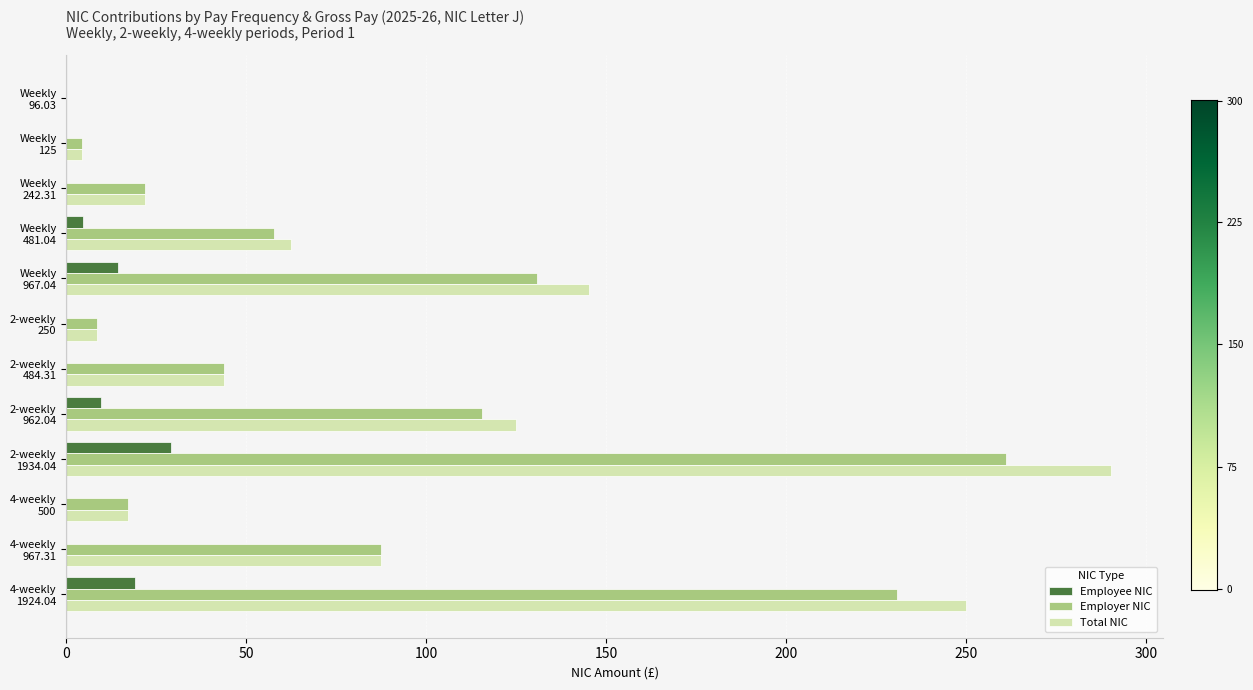

What is the maximum value shown in the chart?

290.2